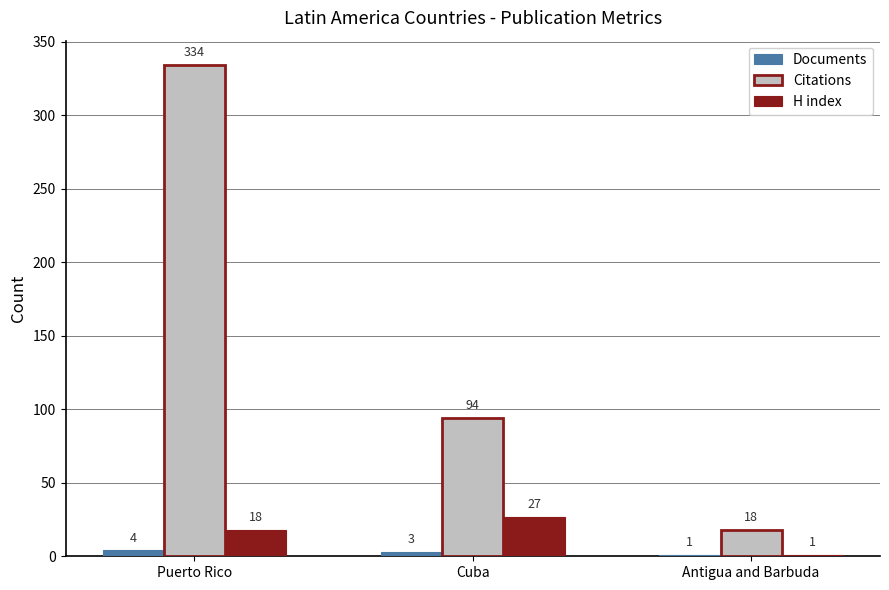

What is the sum of the H index values at Antigua and Barbuda and Puerto Rico?

19